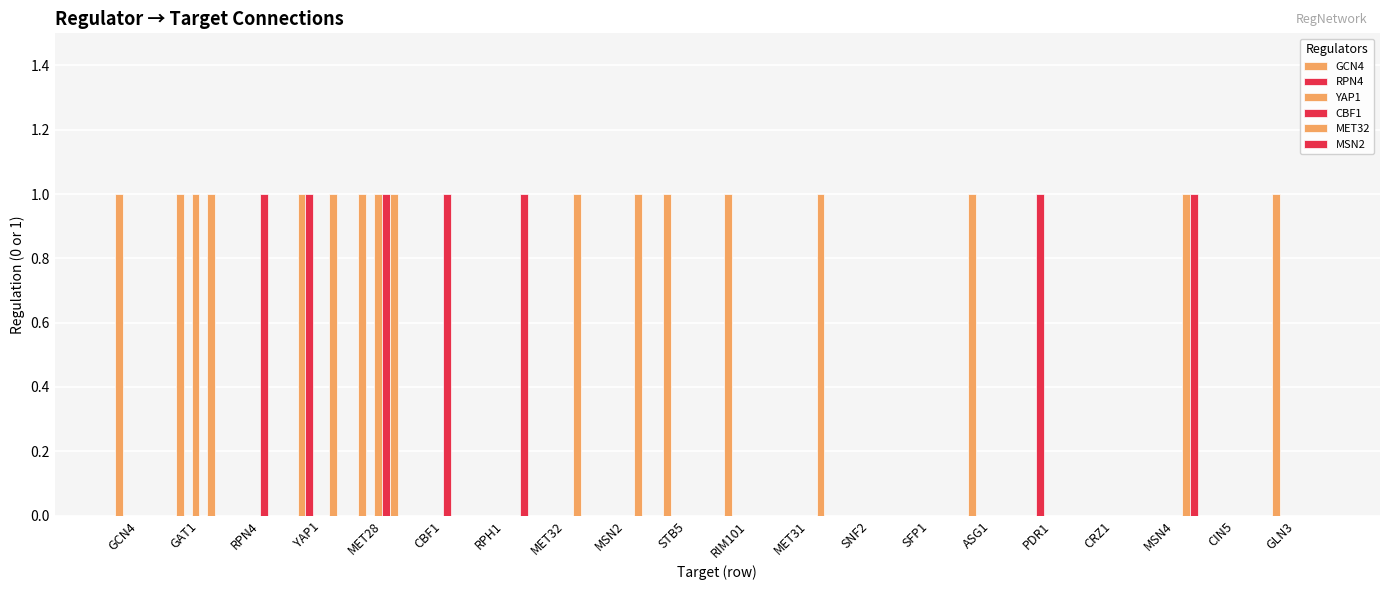

True or false: RPN4 has a value of 0 at RIM101.

True